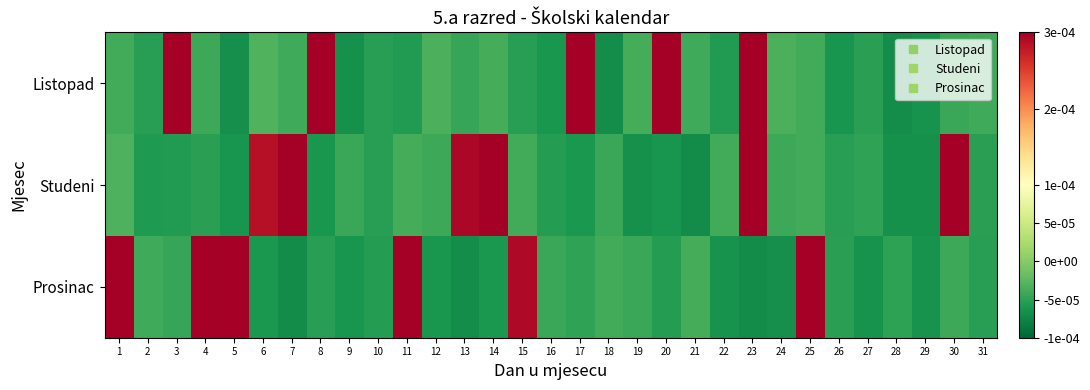

Which series has the widest spread of values?

Listopad